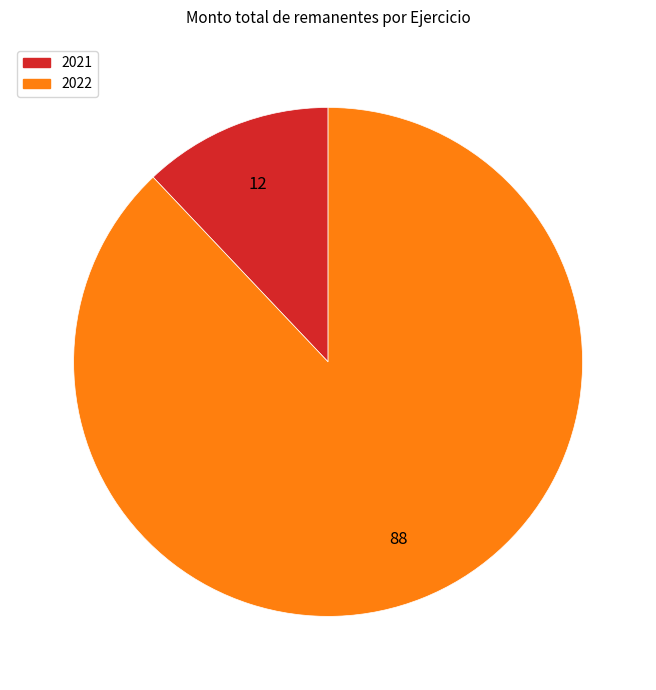

How many slices are in this pie chart?

2